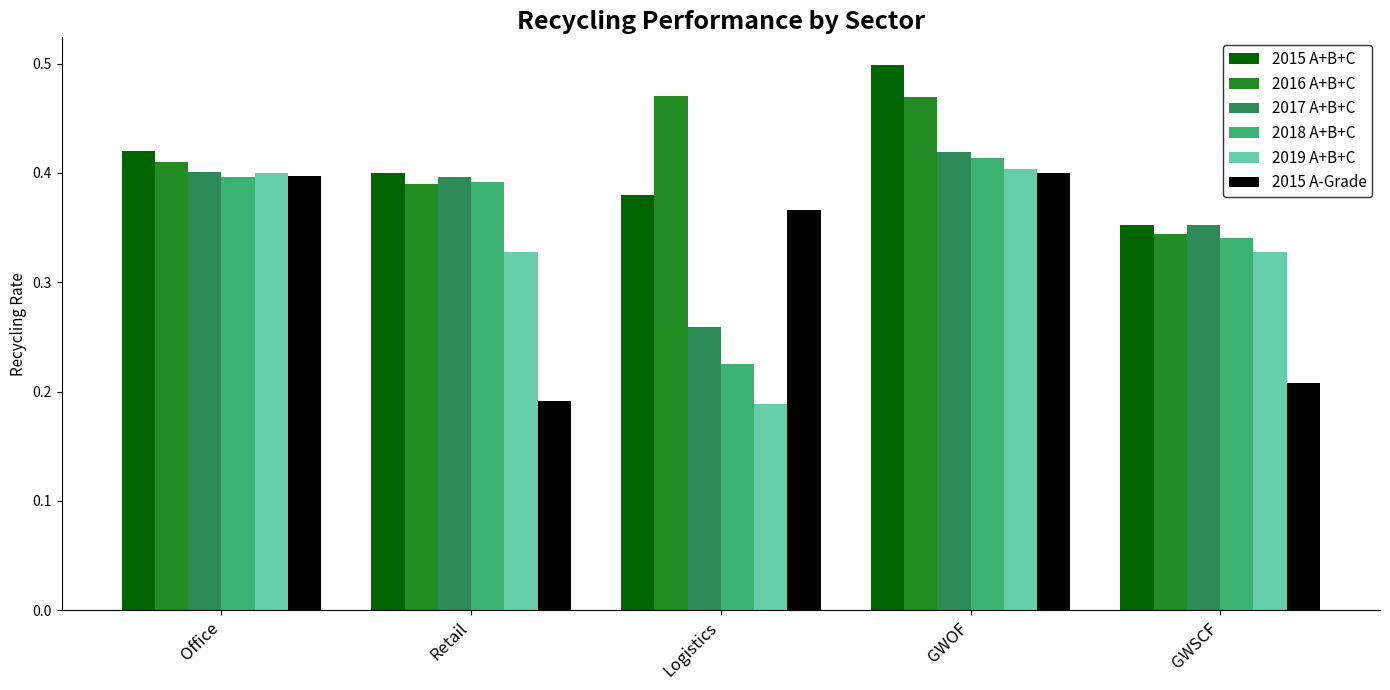

Which series has the widest spread of values?

2019 A+B+C